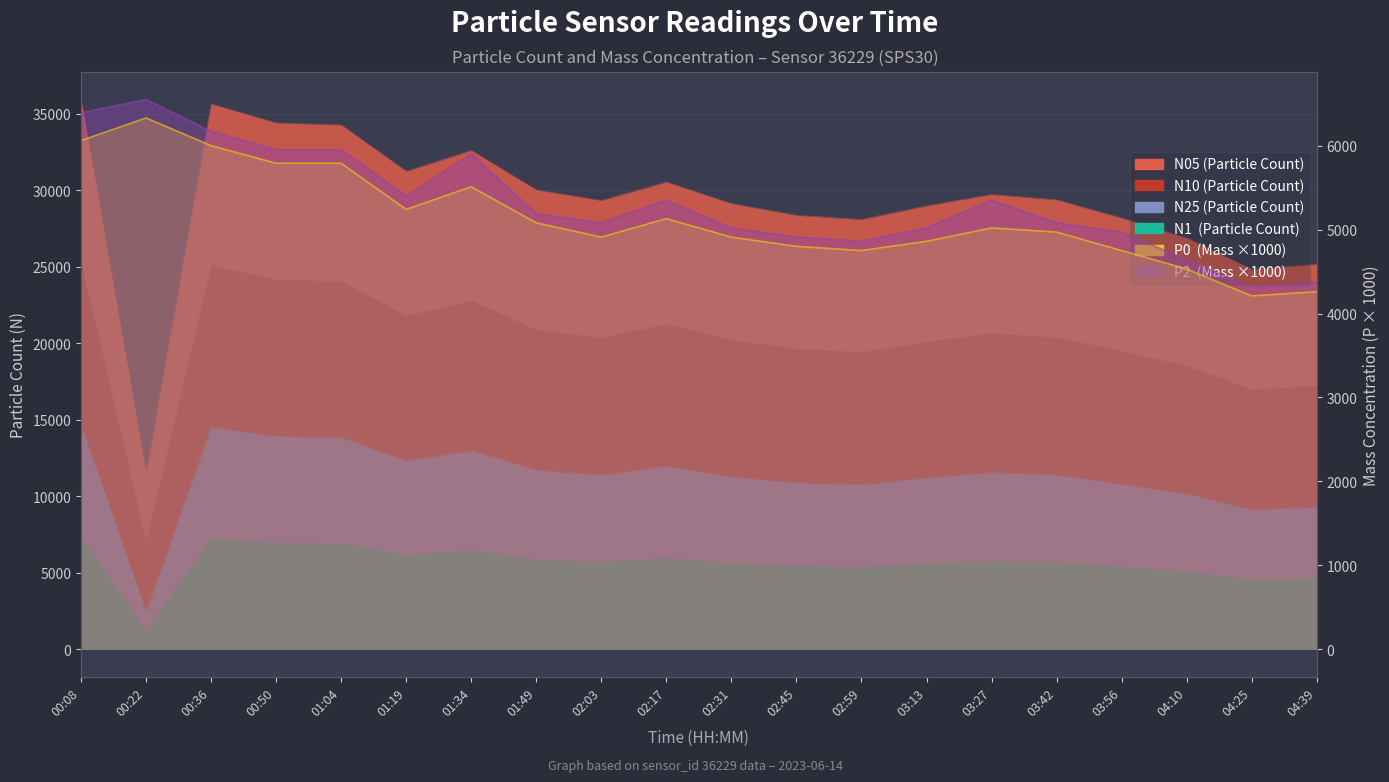

What is the difference between the maximum and minimum values in the P2 (×1000) series?

2240